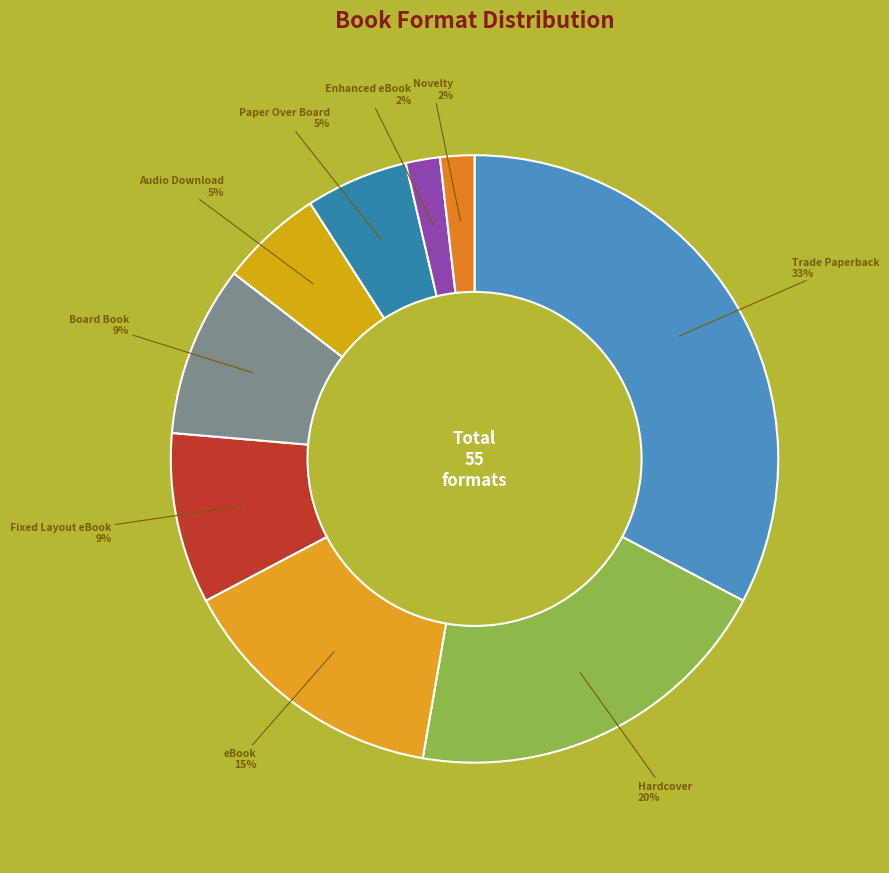

How many slices are in this pie chart?

9